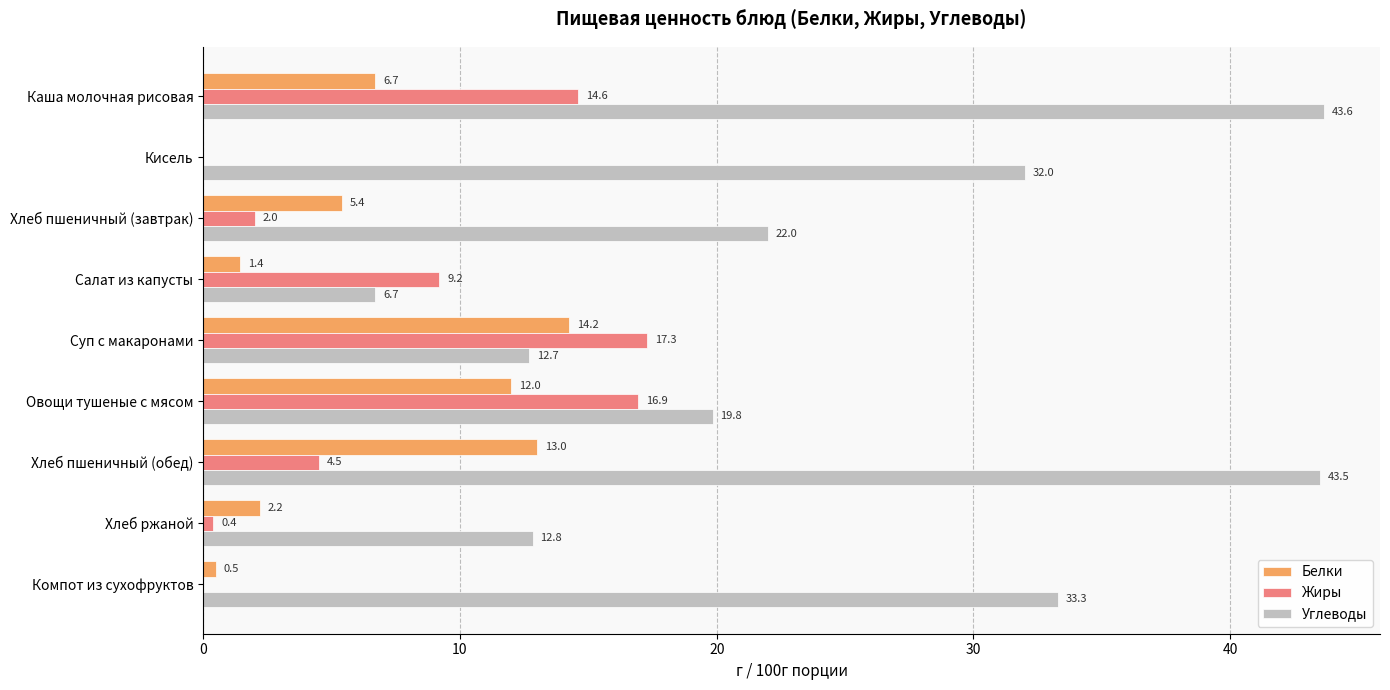

What is the total value across all series at Салат из капусты?

17.3